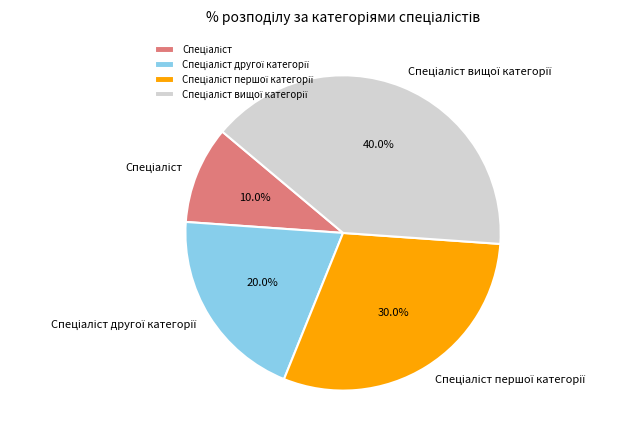

Is there any slice that represents more than half of the pie?

No